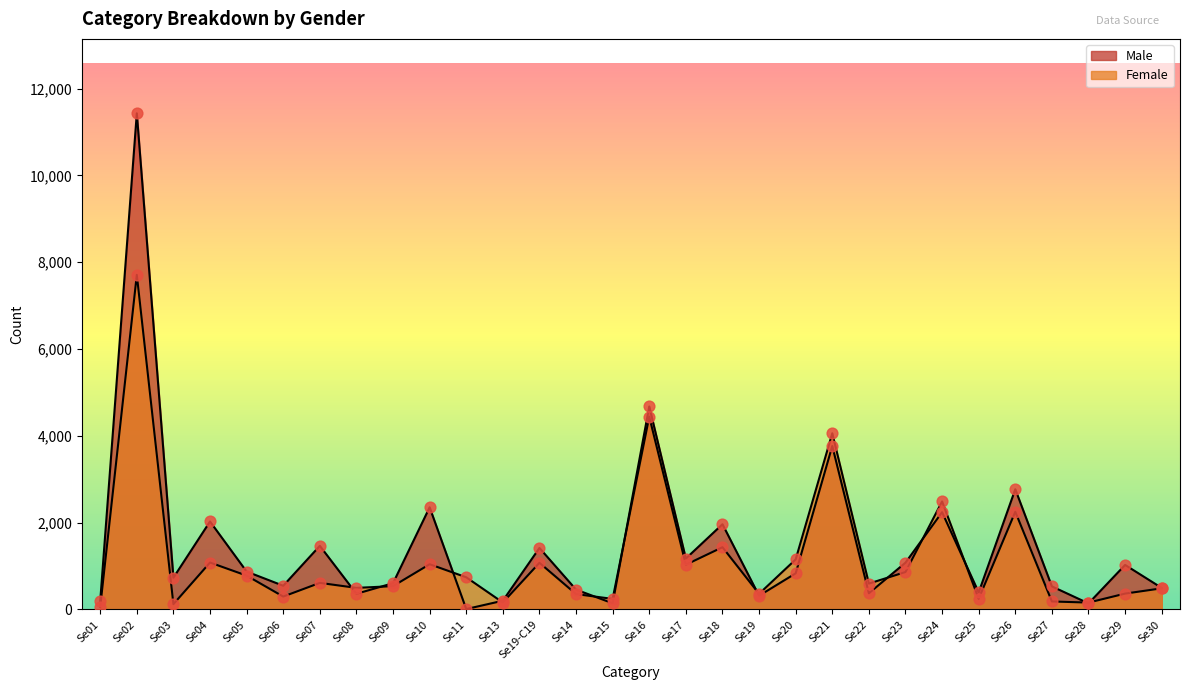

What is the total value across all series at Se19?

672